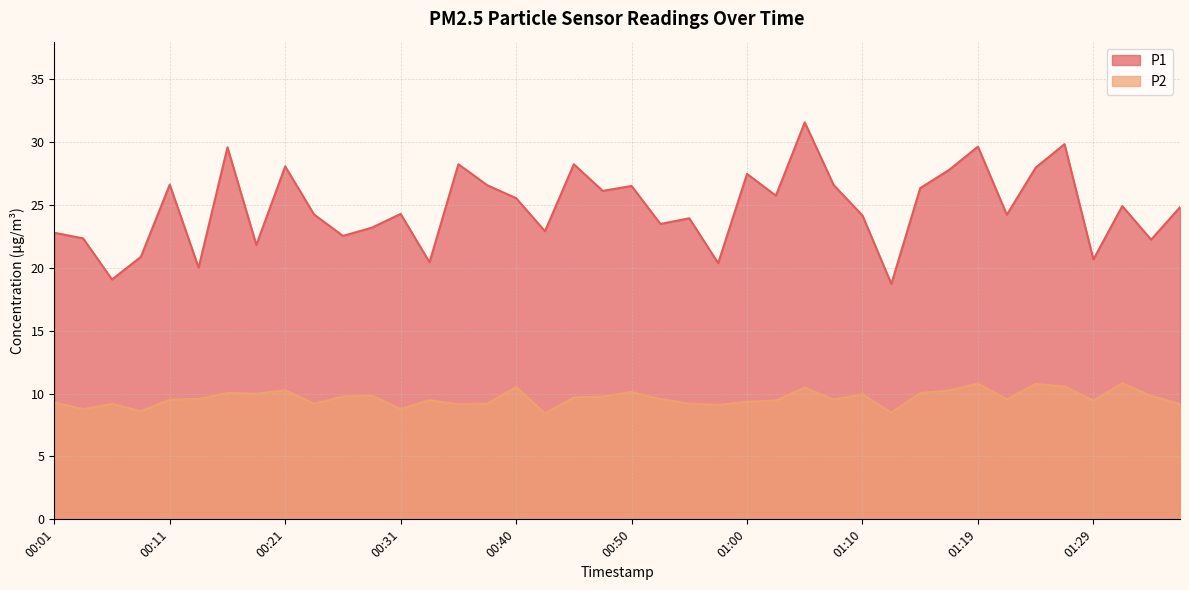

What is the sum of the P2 values at 00:38 and 00:31?

18.0